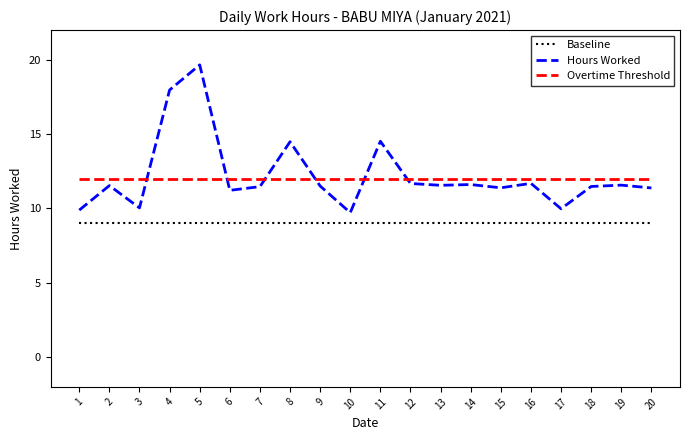

What is the sum of the Baseline values at 11 and 16?

18.0